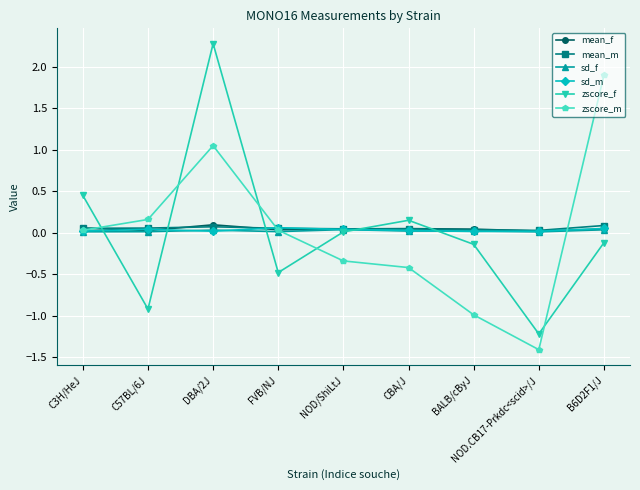

How many mean_f values are between 0 and 1?

9